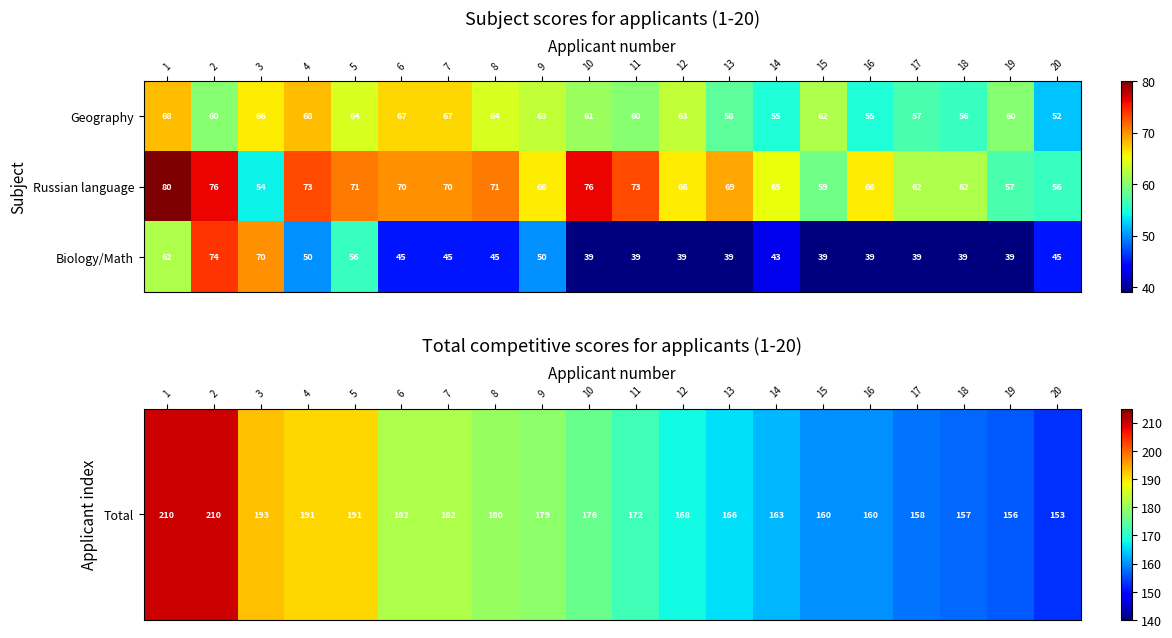

Is it true that Geography equals 39 at 18?

False